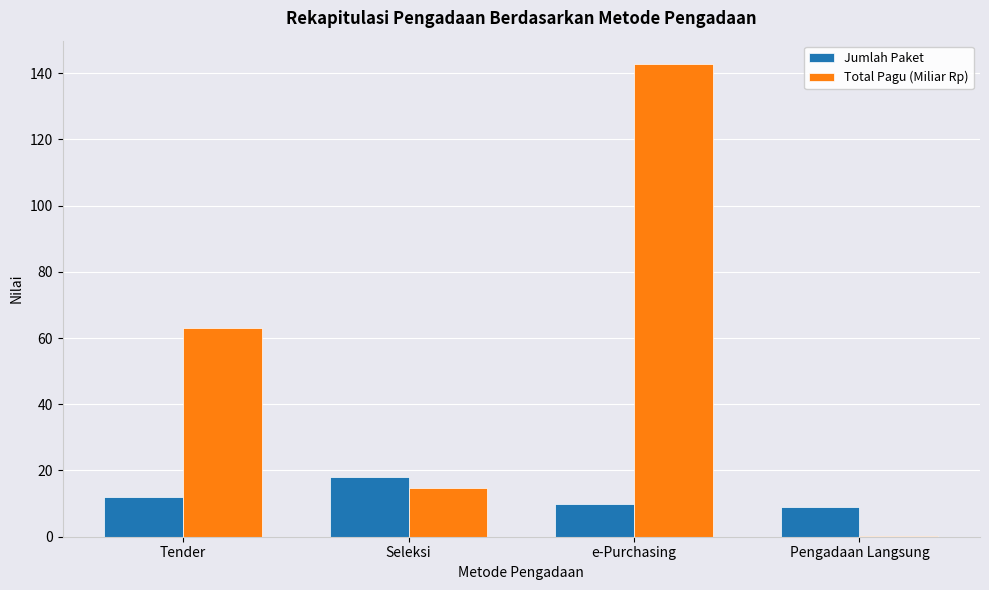

Where is Jumlah Paket nearest to the value 13?

Tender